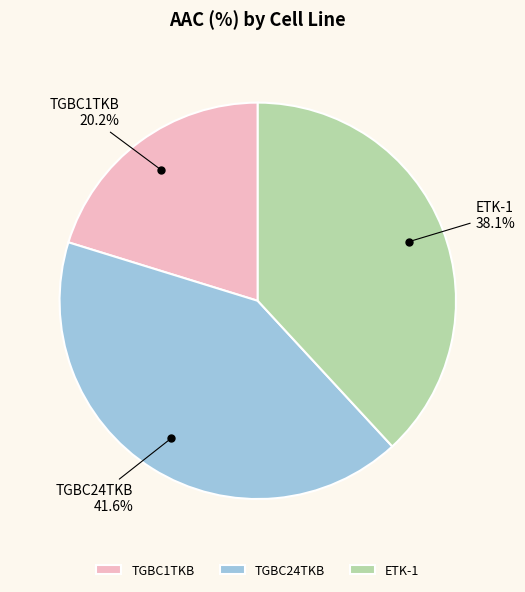

How many segments does this pie chart have?

3